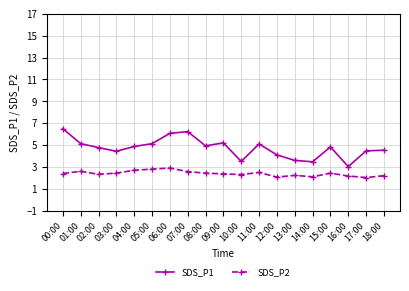

True or false: SDS_P1 and SDS_P2 cross at least once.

False